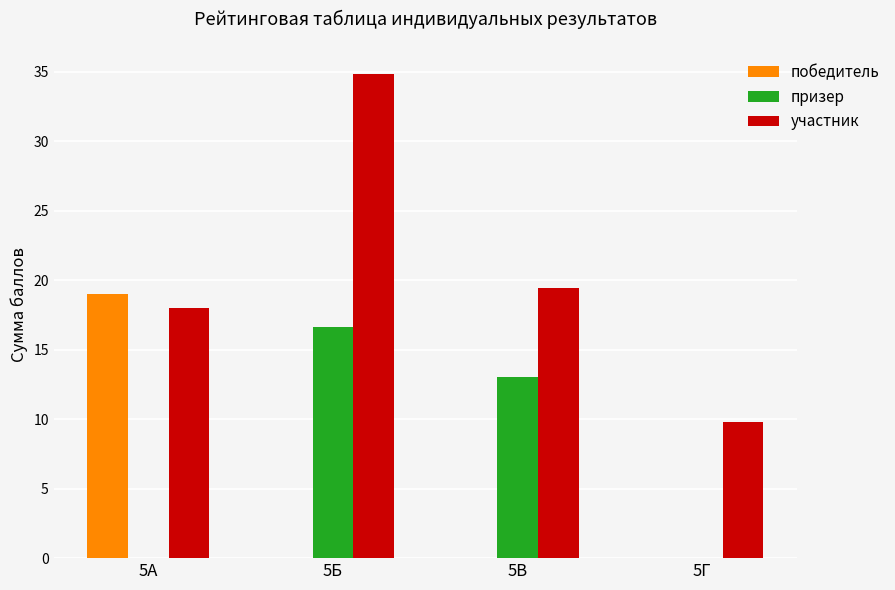

The участник series shows 2.5 at 5Г. True or false?

False